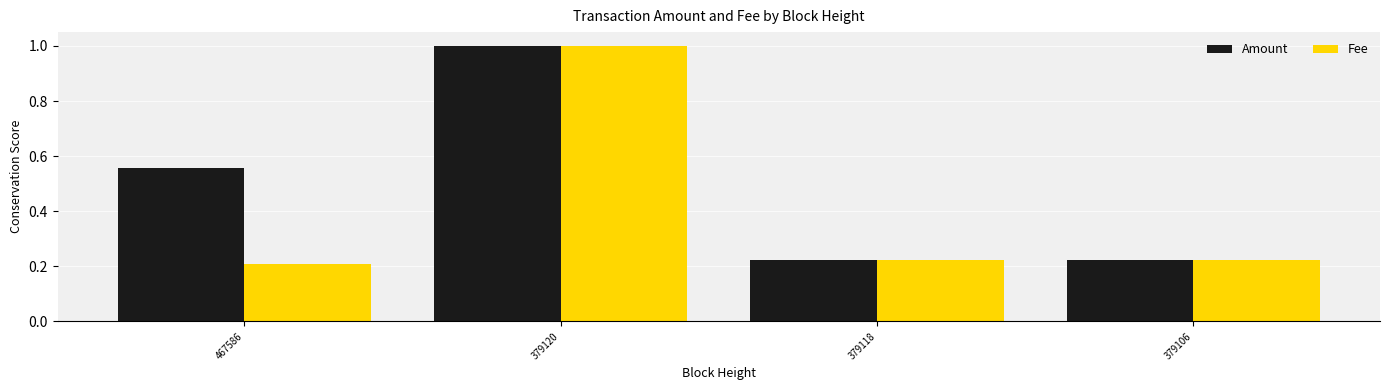

Is the value of Fee at 379120 greater than the value of Amount at 379106?

Yes